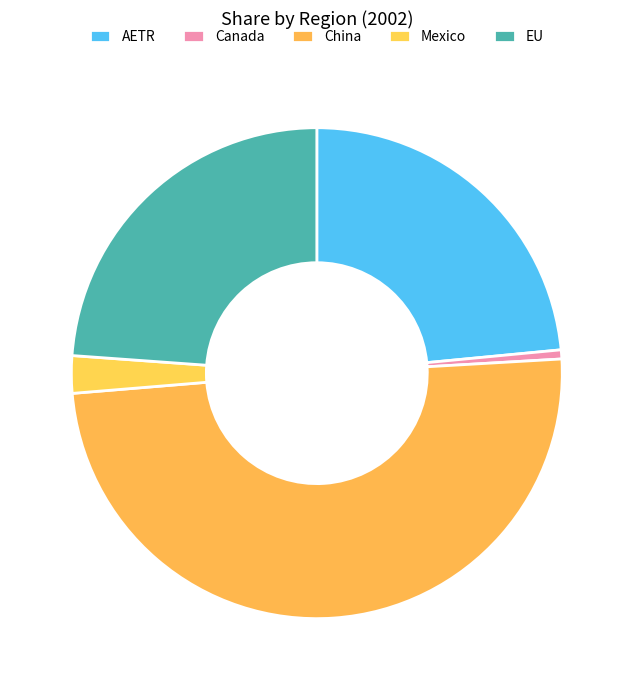

What is the smallest slice in the pie chart?

Canada